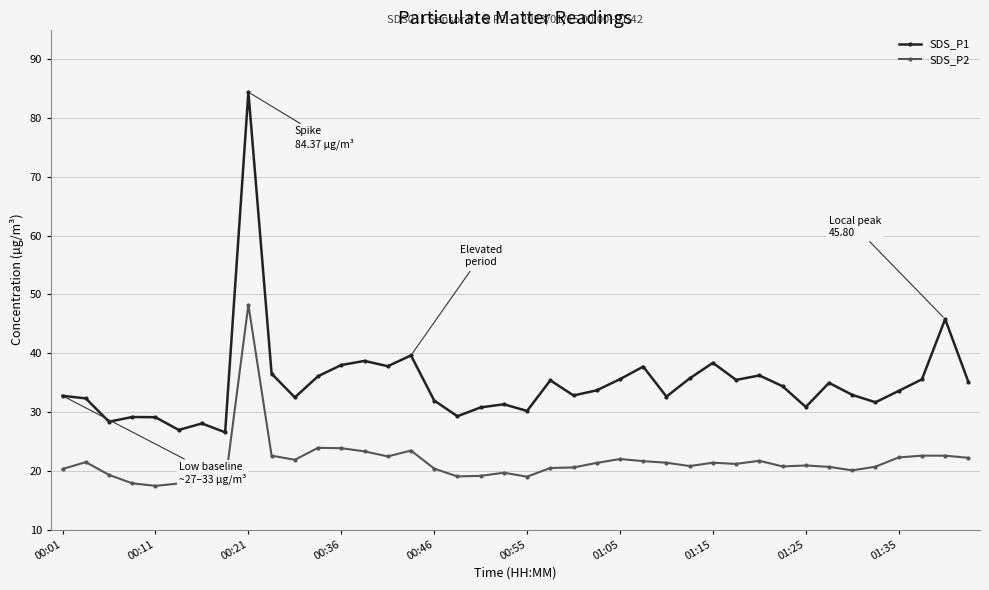

Which series has the largest range (max minus min)?

SDS_P1